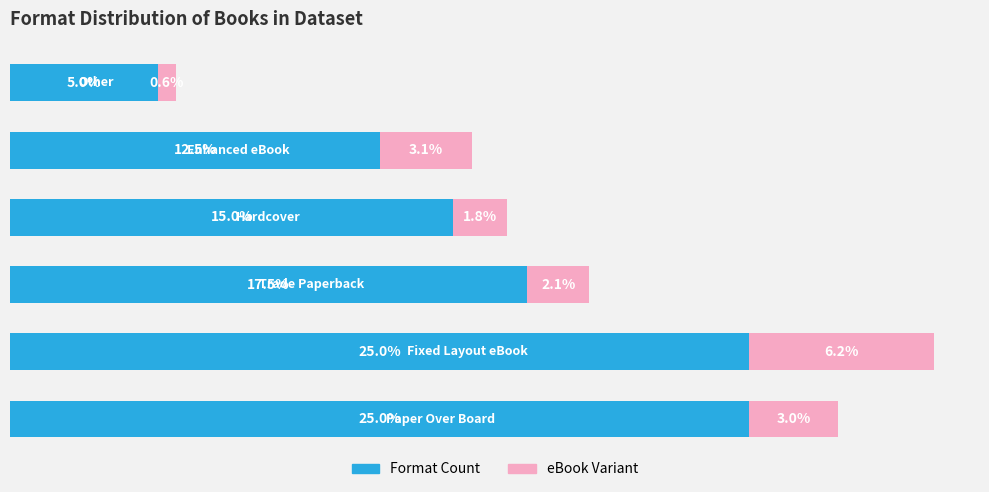

What are all the series names shown in the legend?

Format Count, eBook Variant